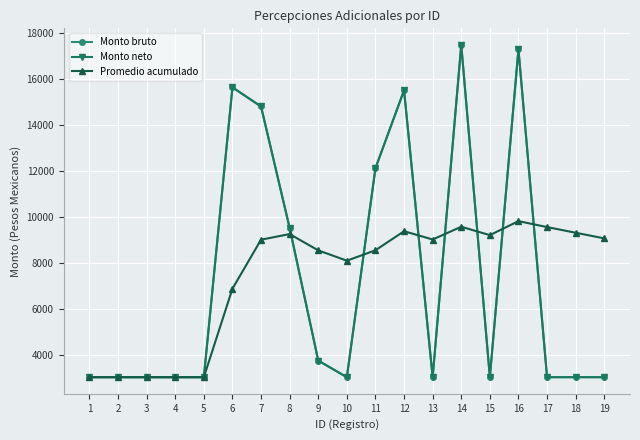

Reading left to right, what are all the values shown in this chart?

Monto bruto: 3040.0	3040.0	3040.0	3040.0	3040.0	15640.0	14808.8	9526.4	3760.6	3040.0	12124.8	15512.4	3040.0	17484.1	3040.0	17296.7	3040.0	3040.0	3040.0
Monto neto: 3040.0	3040.0	3040.0	3040.0	3040.0	15640.0	14808.8	9526.4	3760.6	3040.0	12124.8	15512.4	3040.0	17484.1	3040.0	17296.7	3040.0	3040.0	3040.0
Promedio acumulado: 3040.0	3040.0	3040.0	3040.0	3040.0	6886.7	9018.4	9261.4	8553.0	8104.8	8557.0	9386.5	9025.9	9580.4	9215.2	9824.5	9566.4	9319.4	9075.1